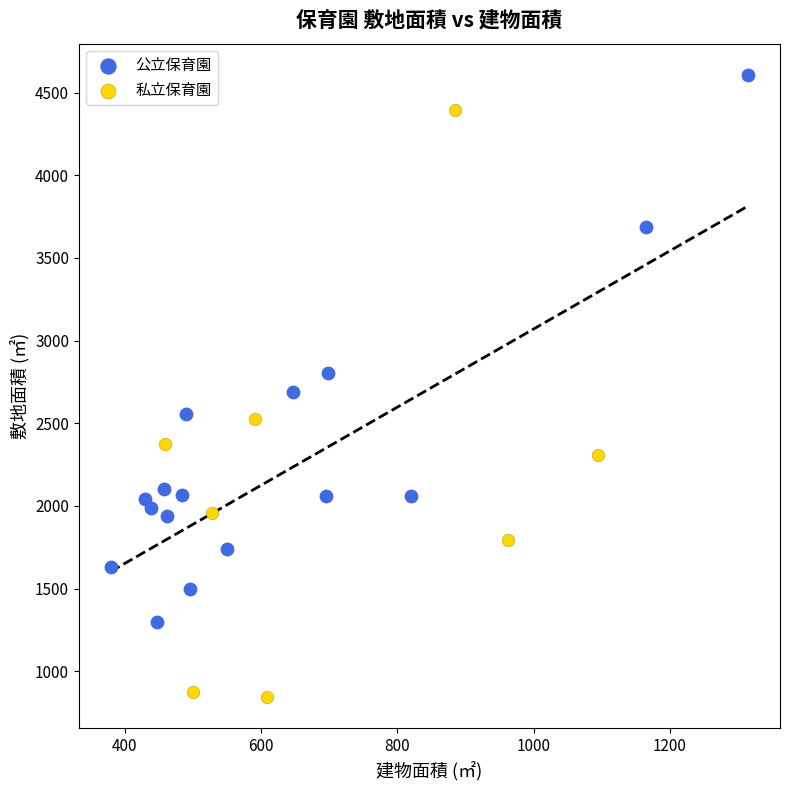

Which series contains the lowest Y value?

私立保育園